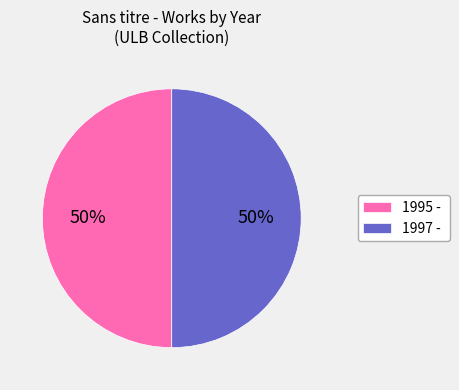

What percentage is the 1997 - slice, to the nearest percent?

50%